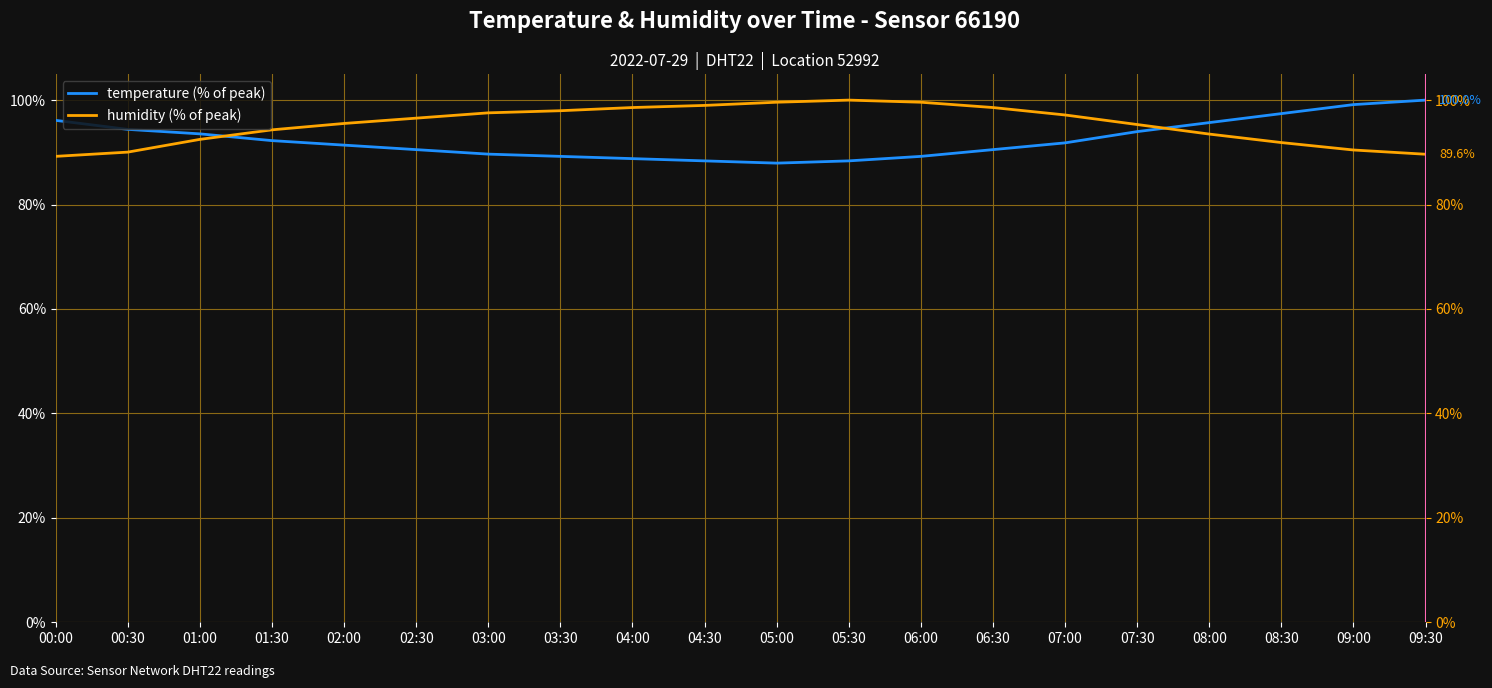

At how many categories does at least one series exceed 96?

14